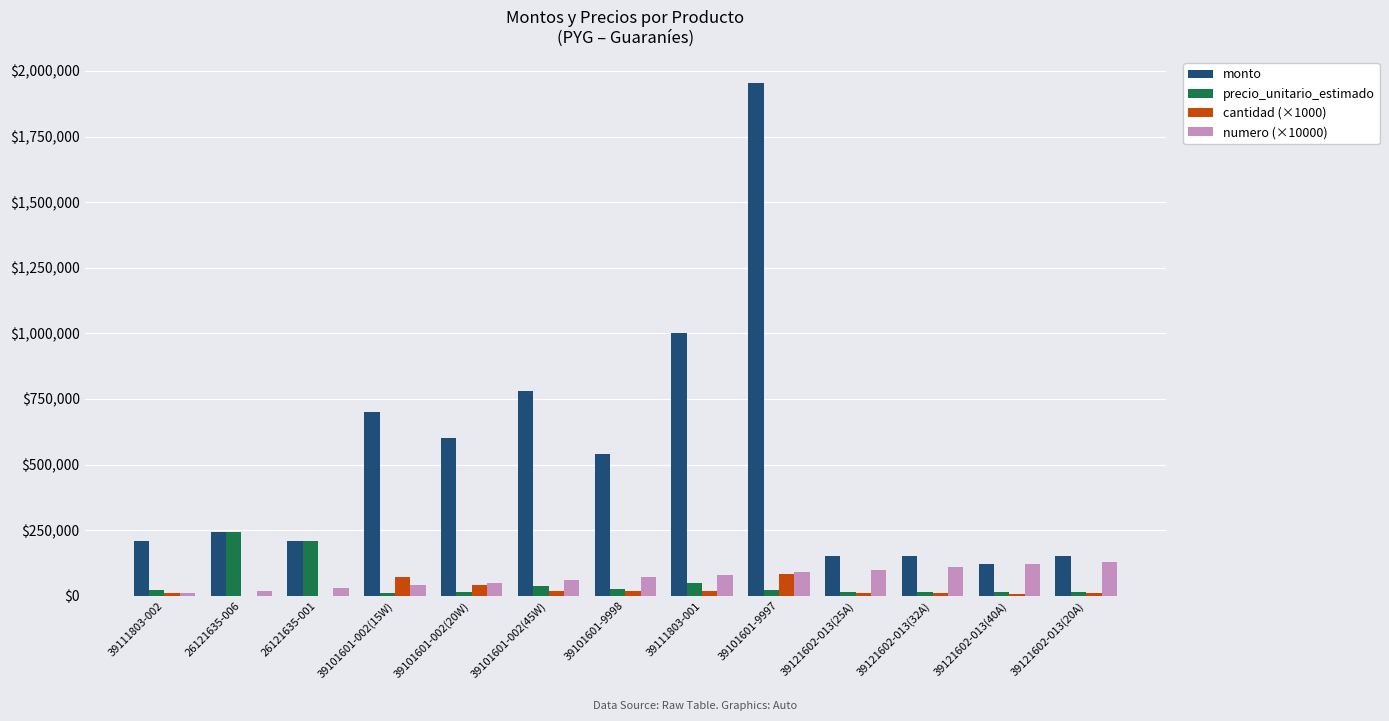

At which category is the sum across all series the highest?

39101601-9997